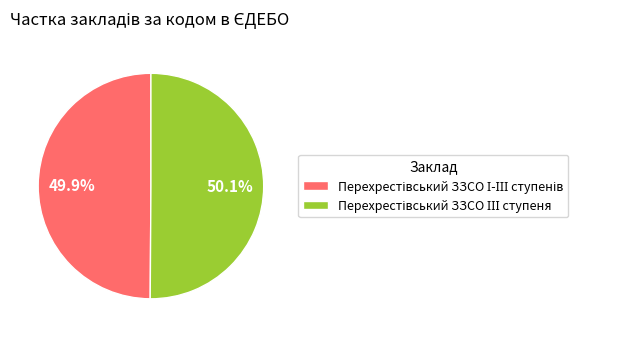

Does any single category account for the majority?

Yes